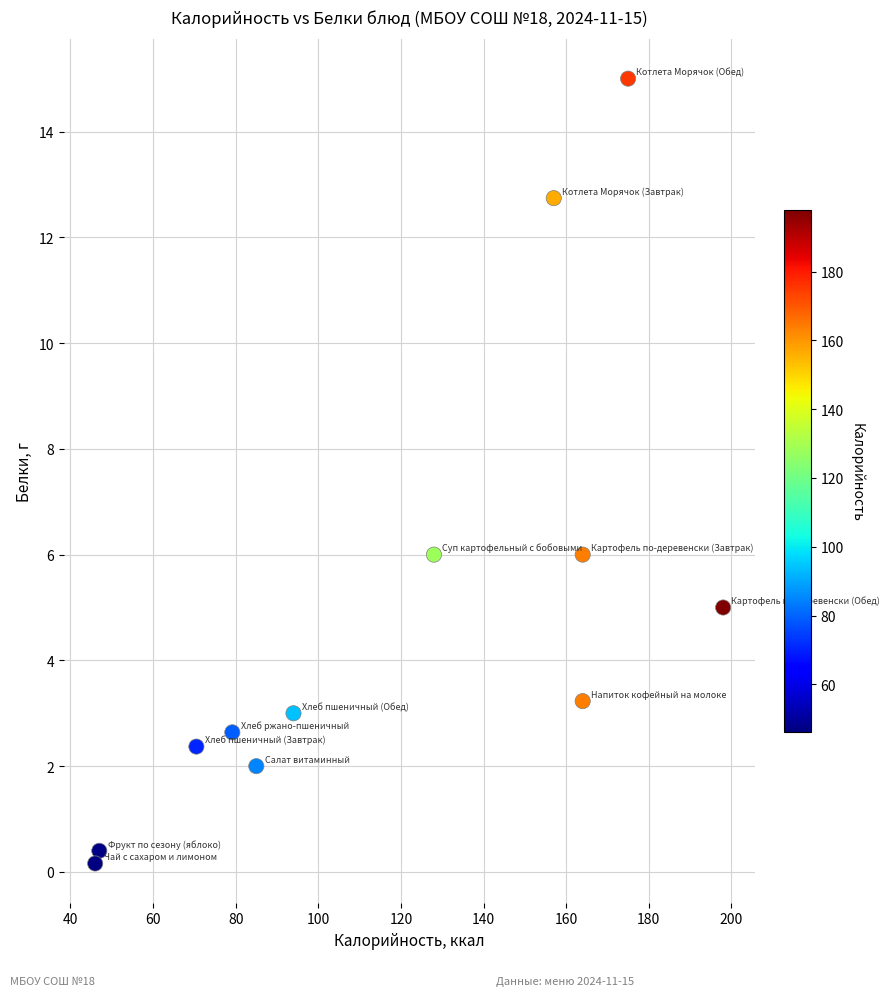

What is the range of X values (max minus min)?

152.0